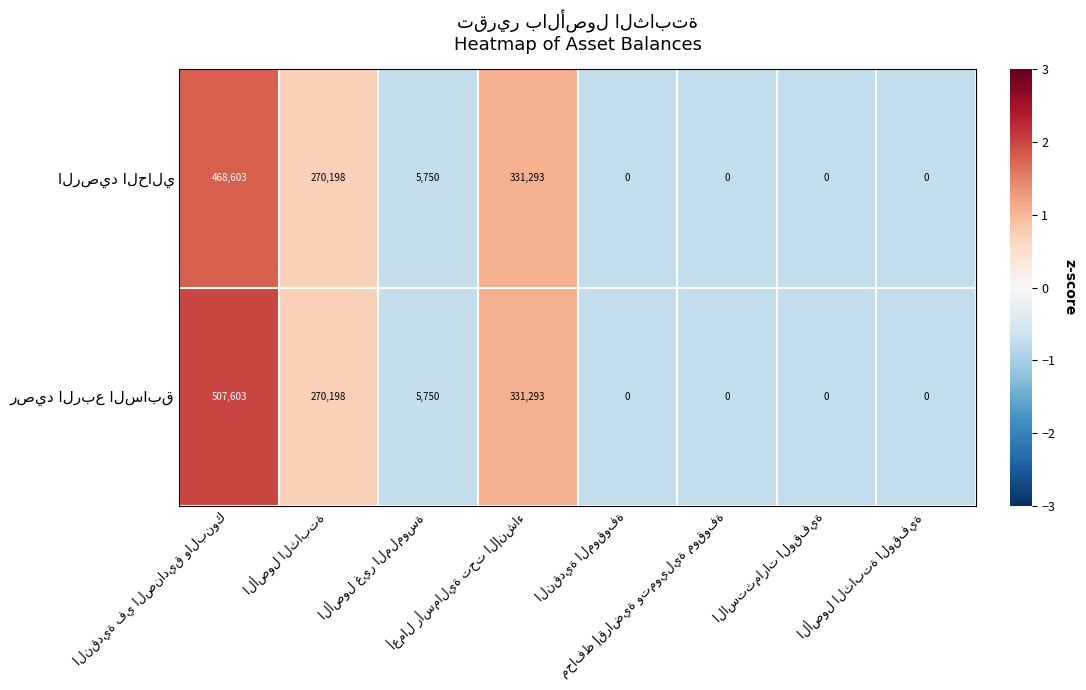

What is the maximum value shown in the chart?

507603